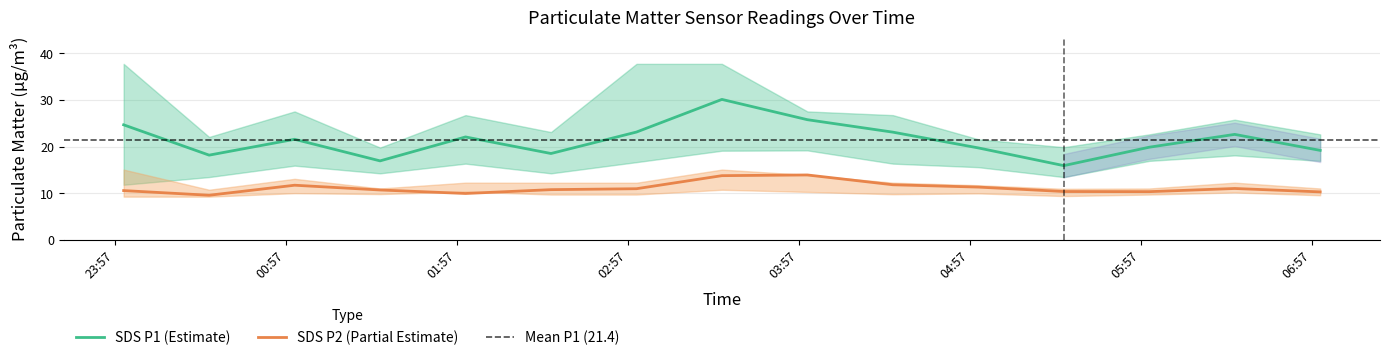

Between 2021/07/31 03:00 and 2021/07/31 05:00, which is larger?

2021/07/31 03:00